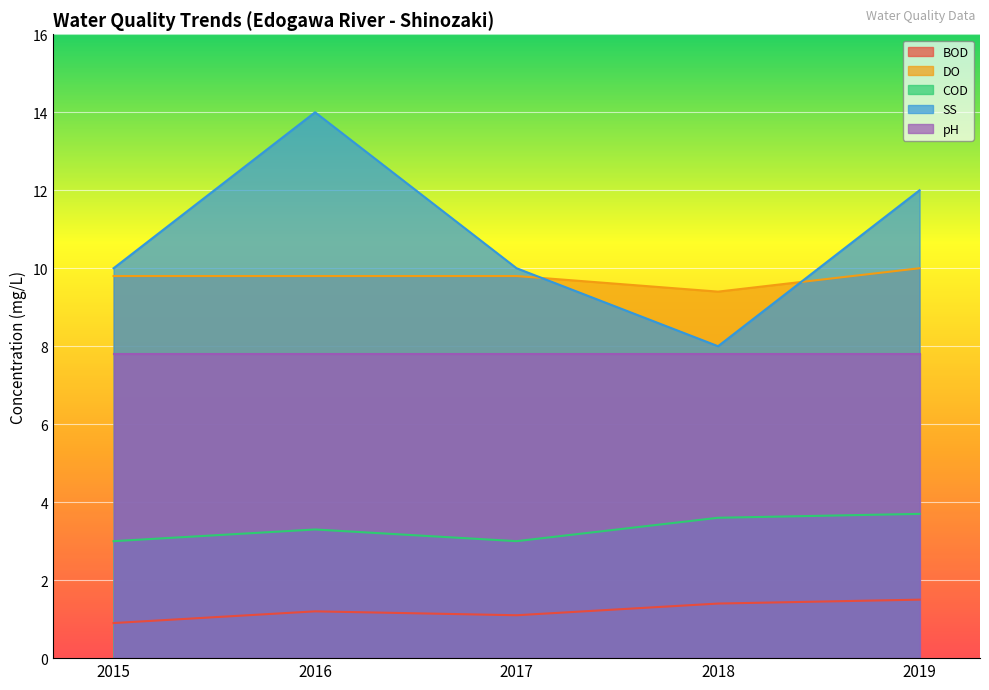

Count the number of categories in the chart.

5